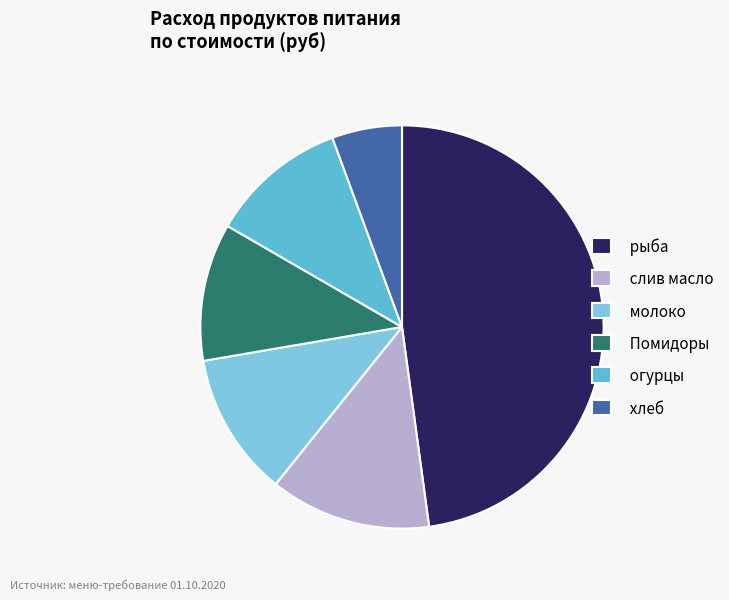

How many slices are in this pie chart?

6